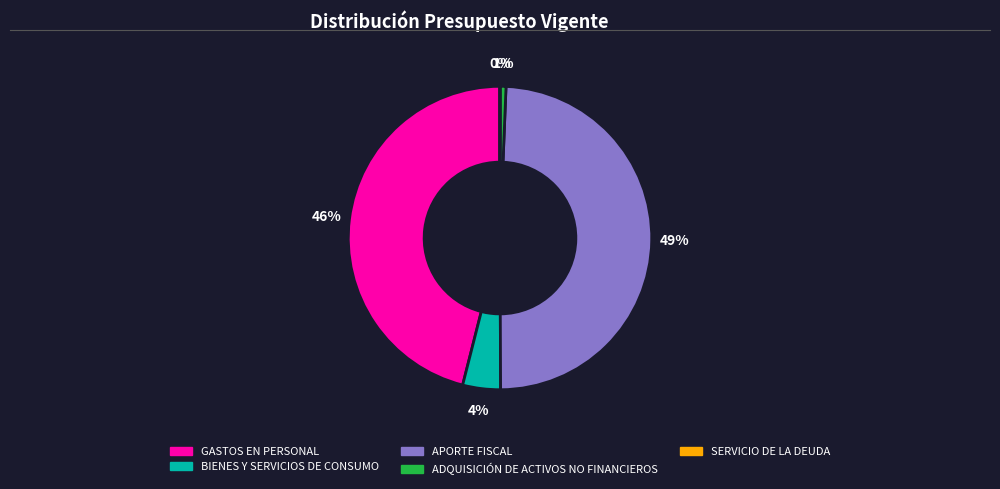

Is there any slice that represents more than half of the pie?

No